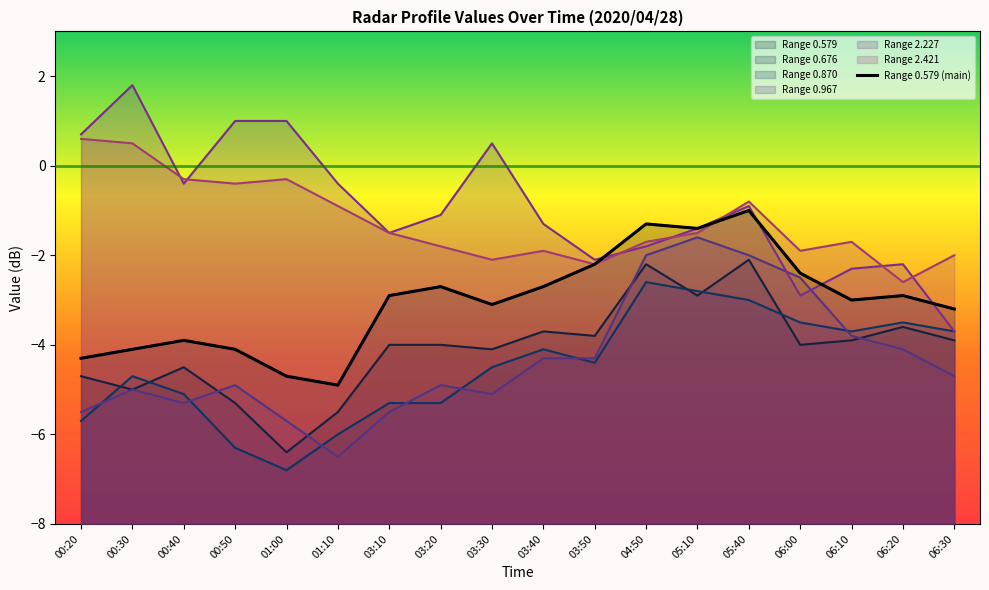

What is the difference between the maximum and second lowest values?

3.7